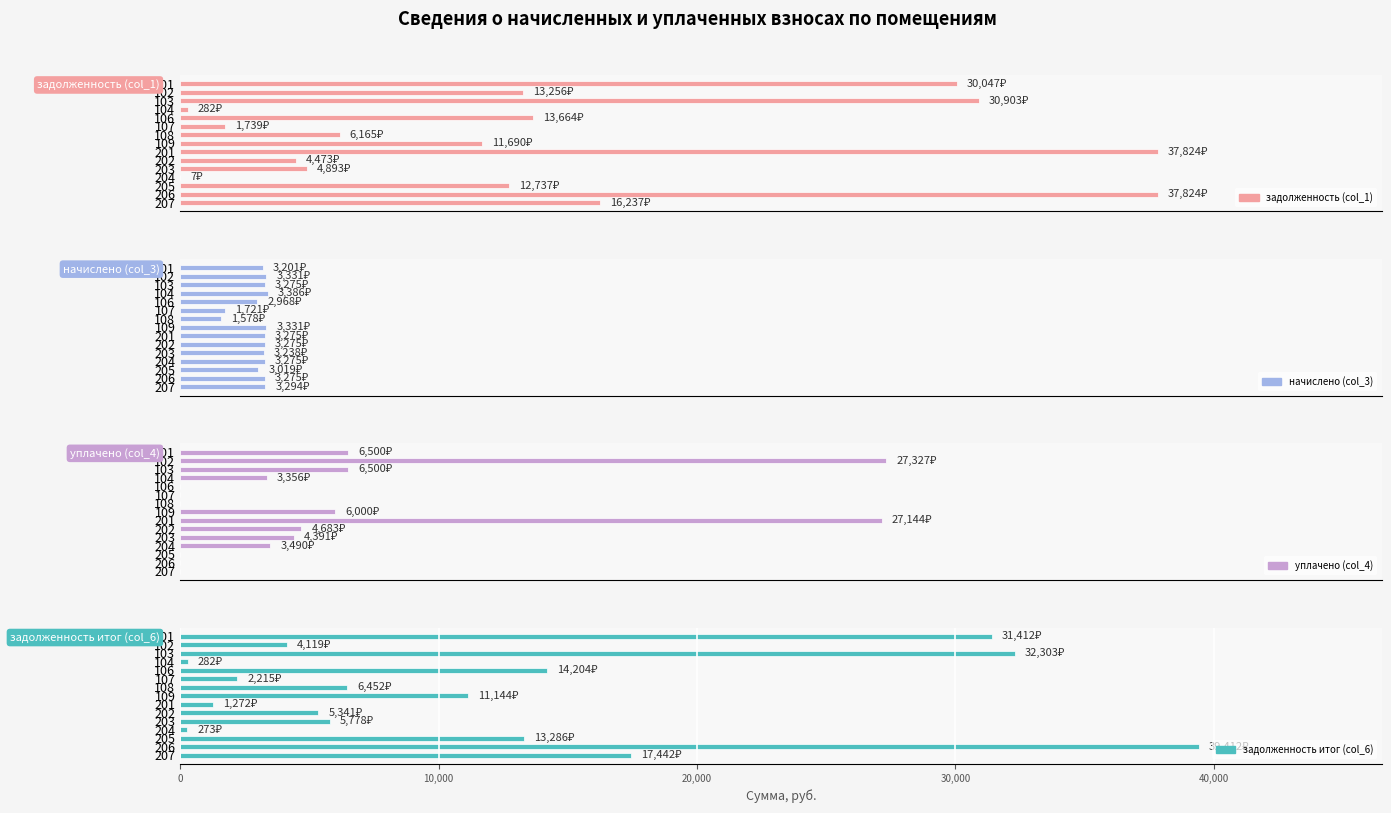

What are all the series names shown in the legend?

задолженность (col_1), начислено (col_3), уплачено (col_4), задолженность итог (col_6)